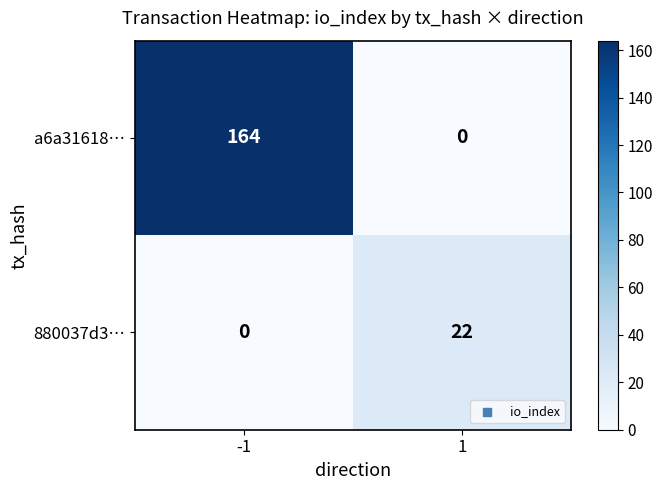

What is the maximum value shown in the chart?

164